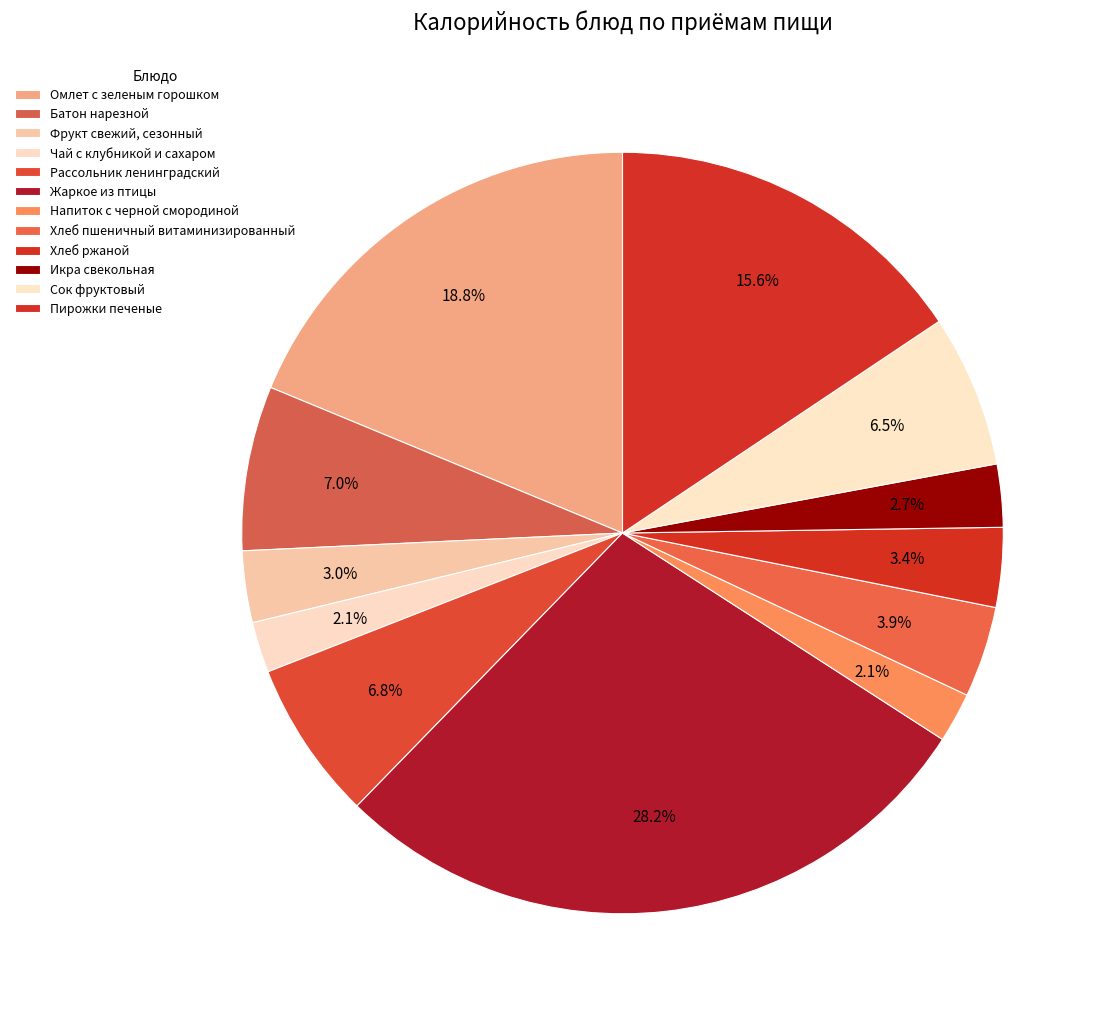

Between Сок фруктовый and Пирожки печеные, which is larger?

Пирожки печеные